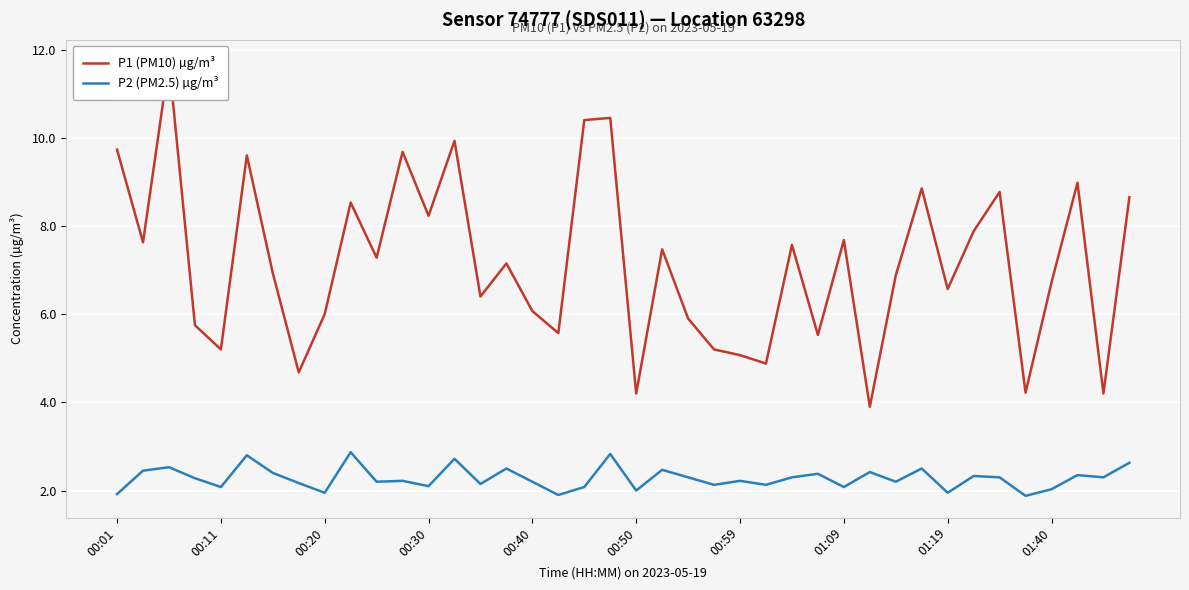

True or false: P2 (PM2.5) µg/m³ and P1 (PM10) µg/m³ cross at least once.

False